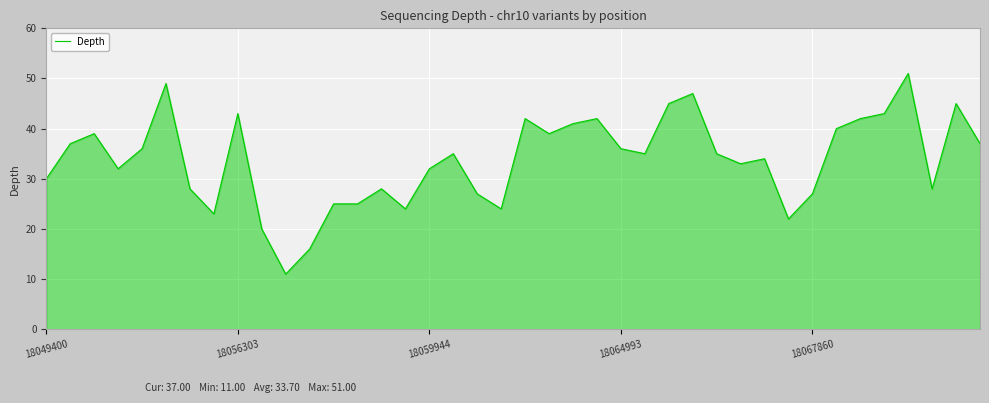

What is the greatest value displayed?

51